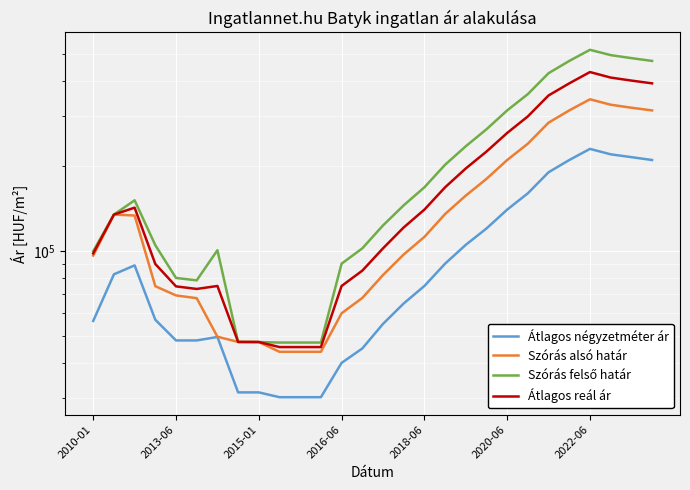

What value does the Átlagos reál ár series have at 2016-06, to the nearest 10?

75000